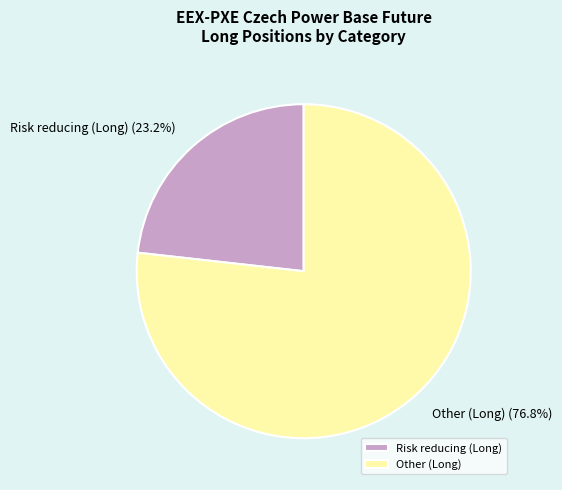

How many segments does this pie chart have?

2